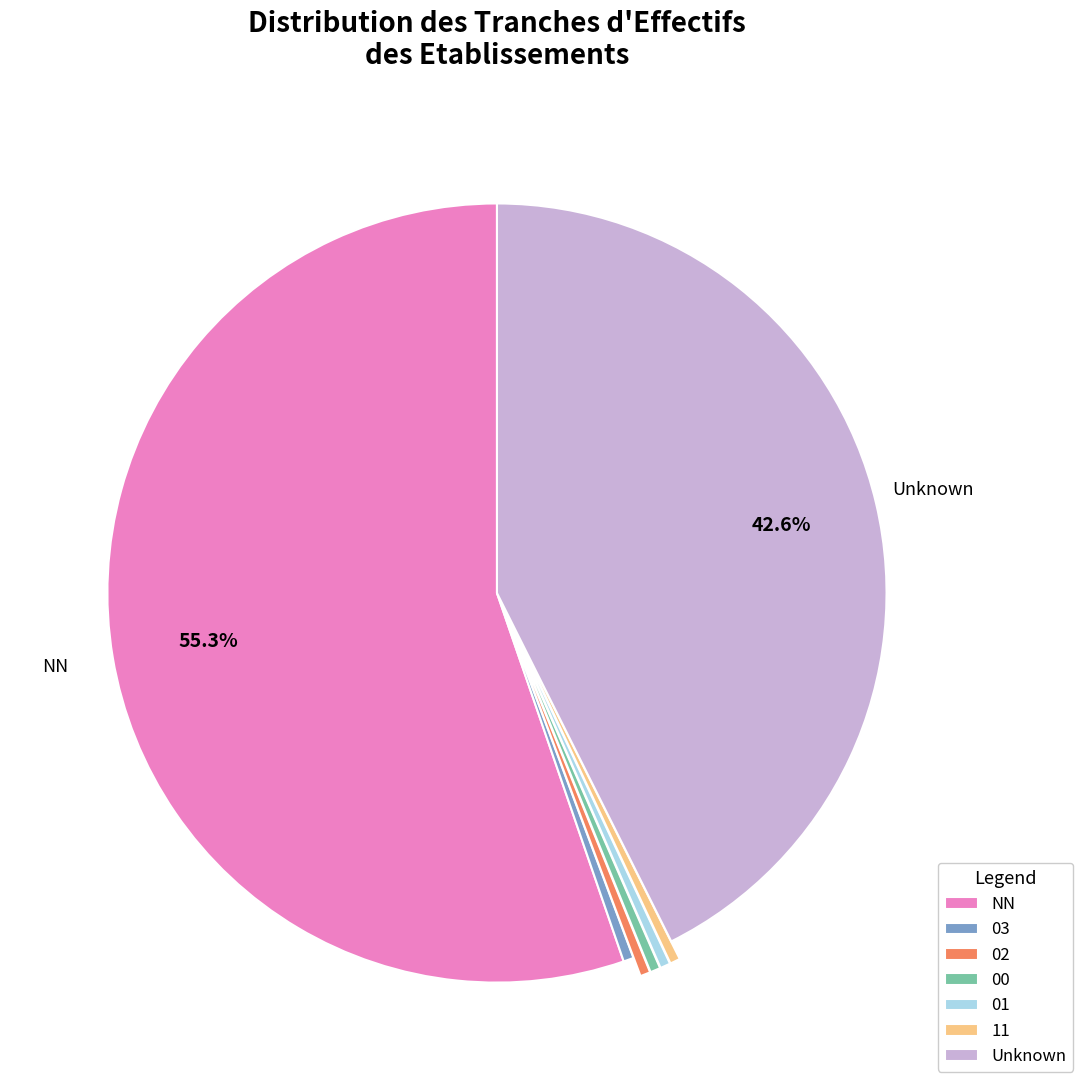

Approximately how many times larger is the value at 01 compared to 11?

1.0